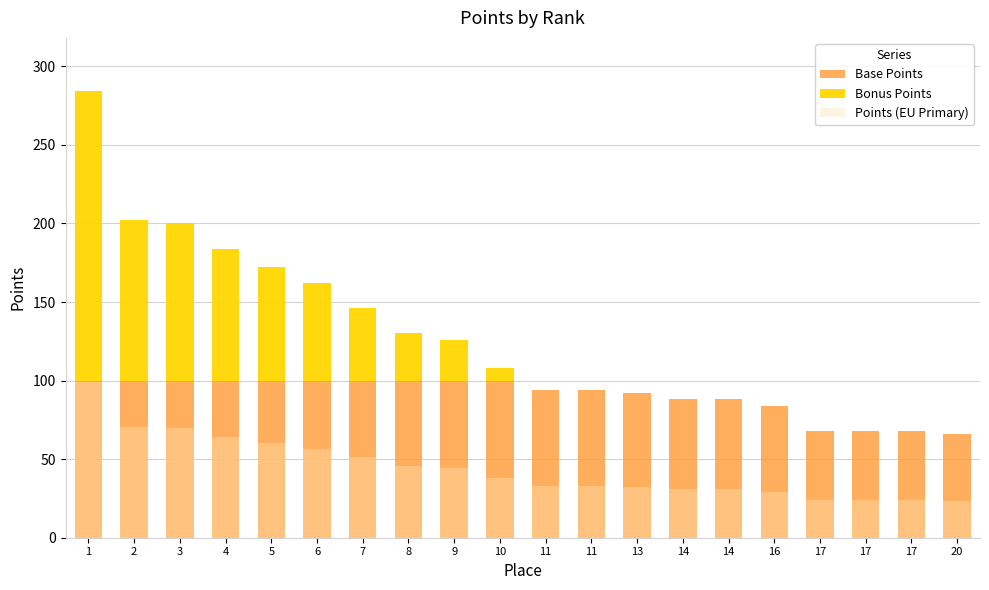

Is the value of Points (EU Primary) at 8 greater than the value of Base Points at 13?

No